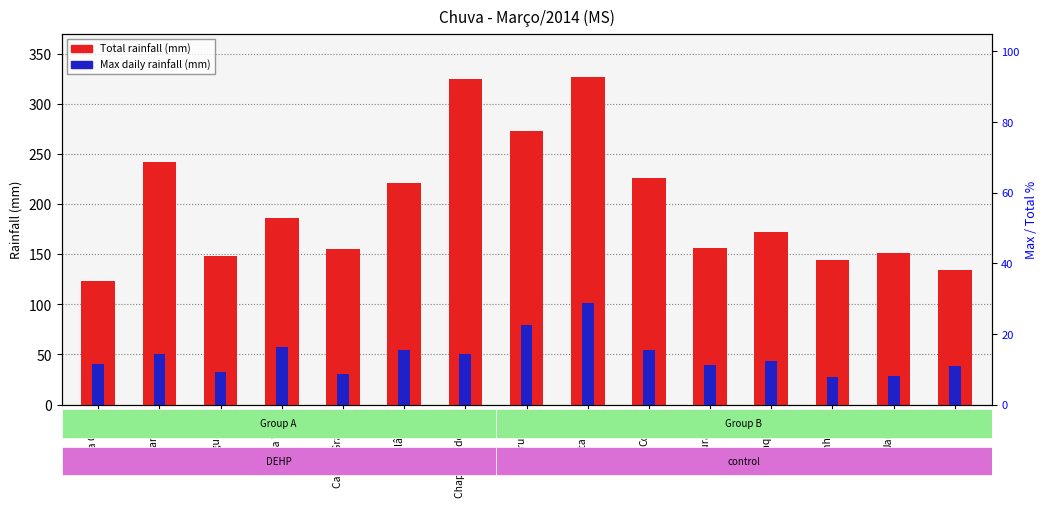

What is the total value across all series at Costa Rica?

427.8